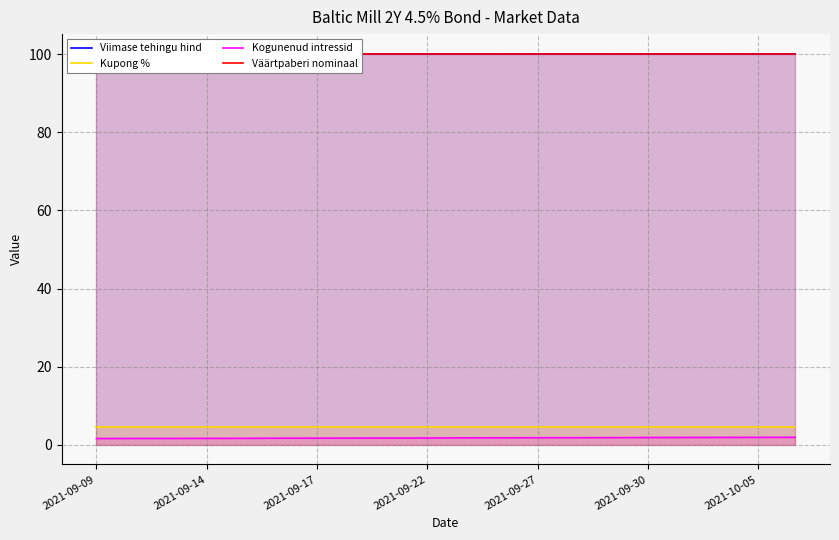

Is it true that Kogunenud intressid equals 1.8 at 14?

True